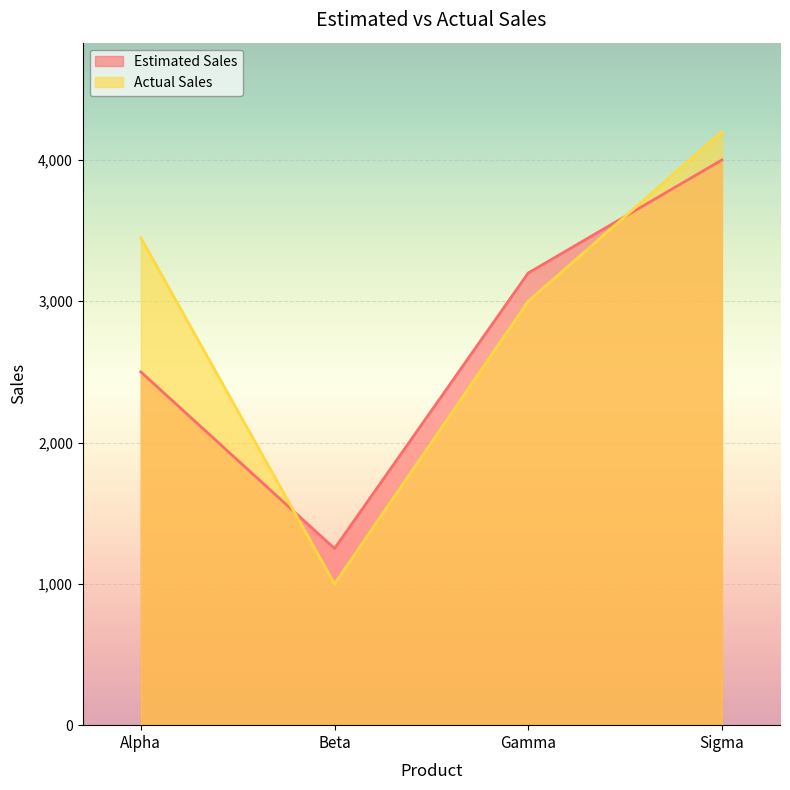

What is the greatest value displayed?

4200